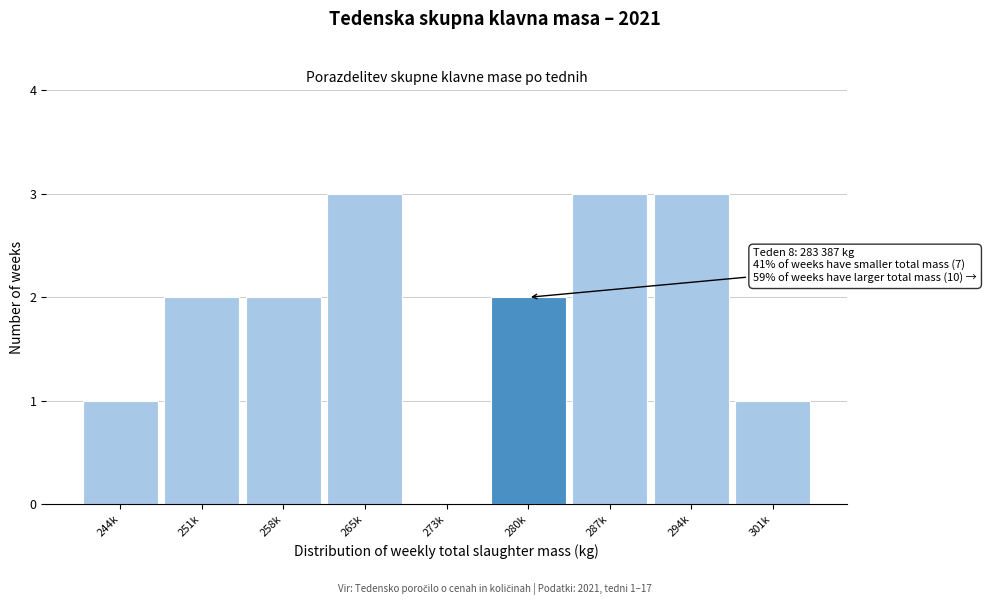

Reading left to right, transcribe all the data shown in this chart.

244k=1	251k=2	258k=2	265k=3	273k=0	280k=2	287k=3	294k=3	301k=1